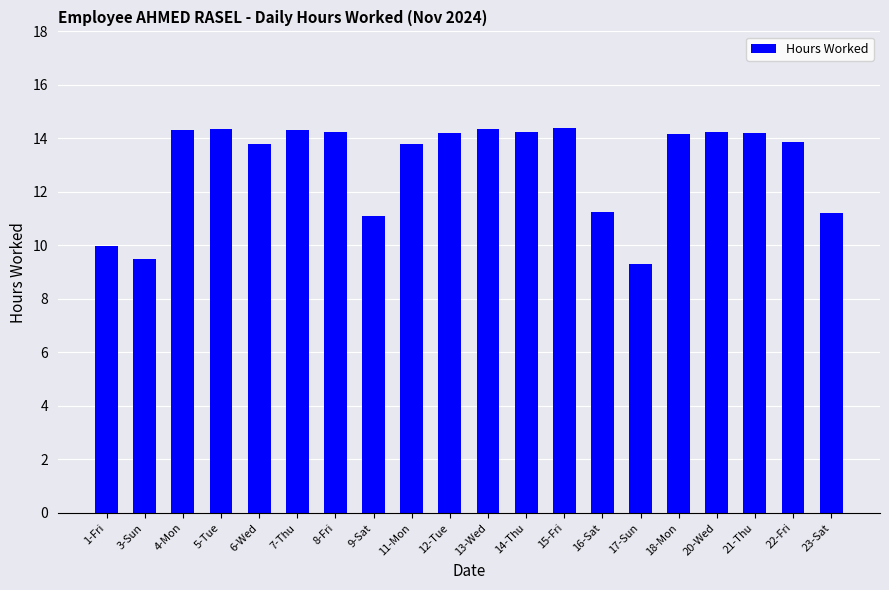

What position from the left is 18-Mon?

16